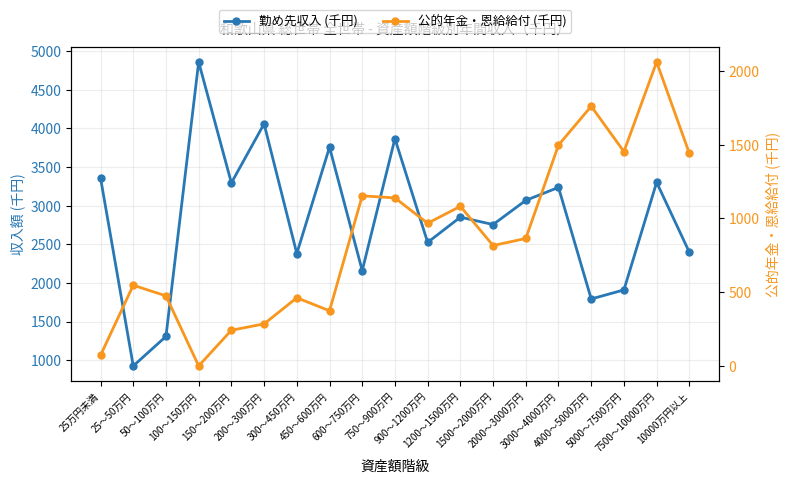

How many data points in 公的年金・恩給給付 (千円) are less than 864?

9